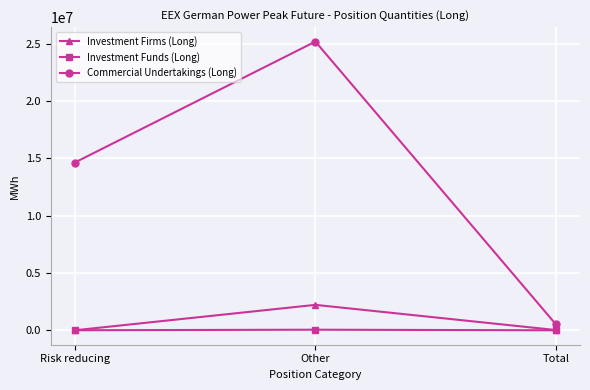

At which label is Investment Firms (Long) closest to 1109634?

Total